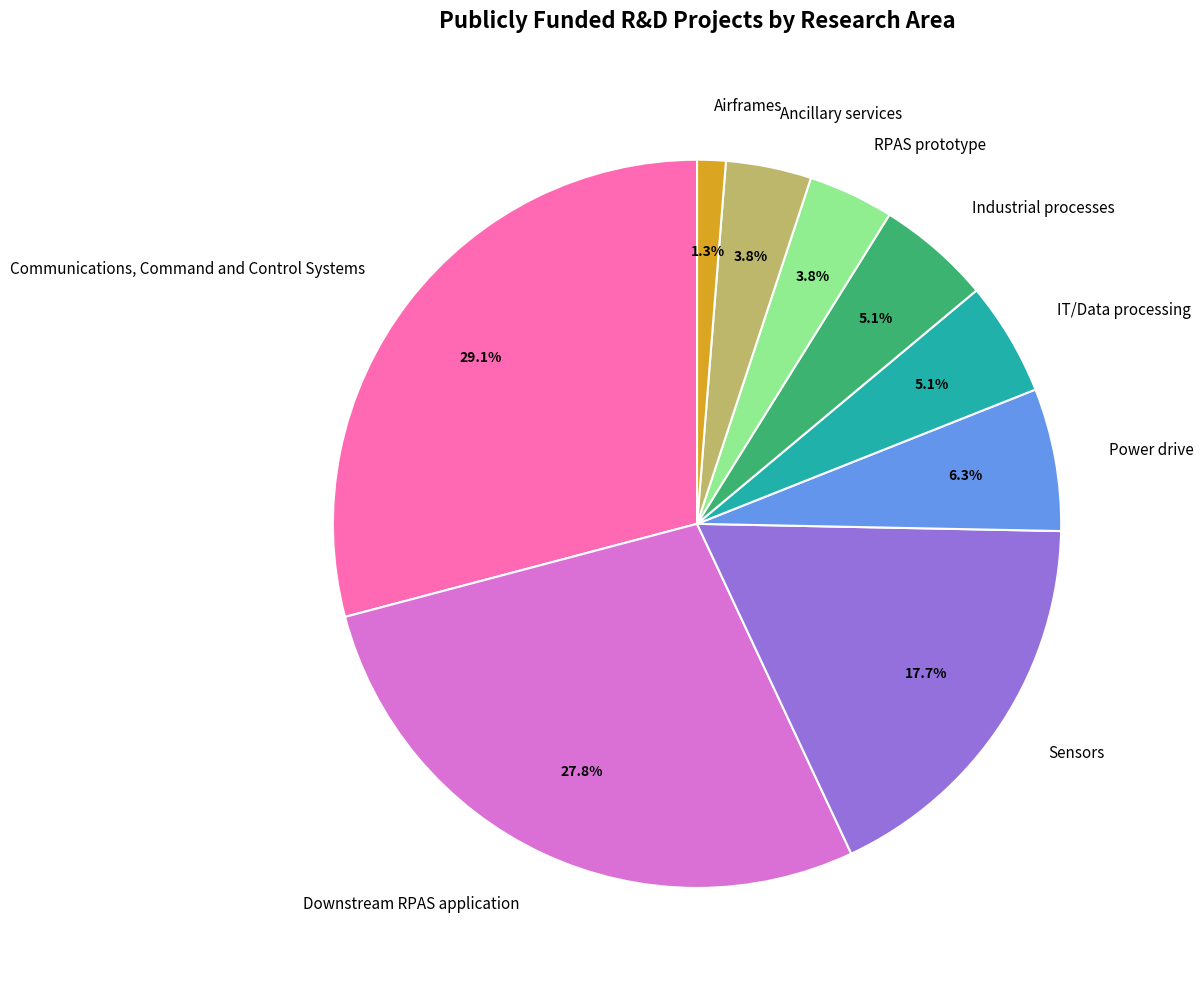

What percentage do Downstream RPAS application and Airframes together represent?

29.1%